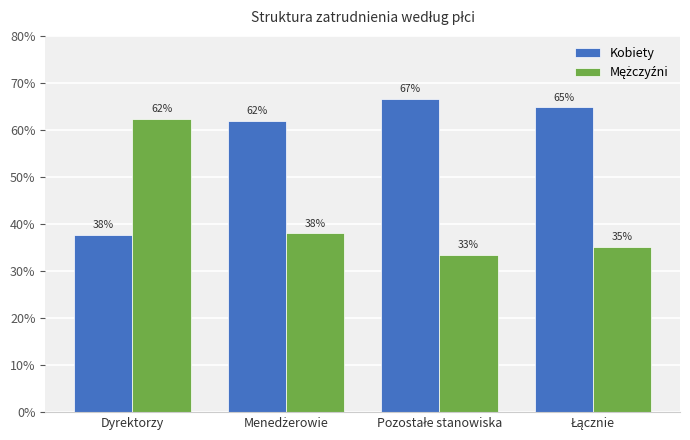

List the series in order of their peak value, lowest first.

Mężczyźni, Kobiety